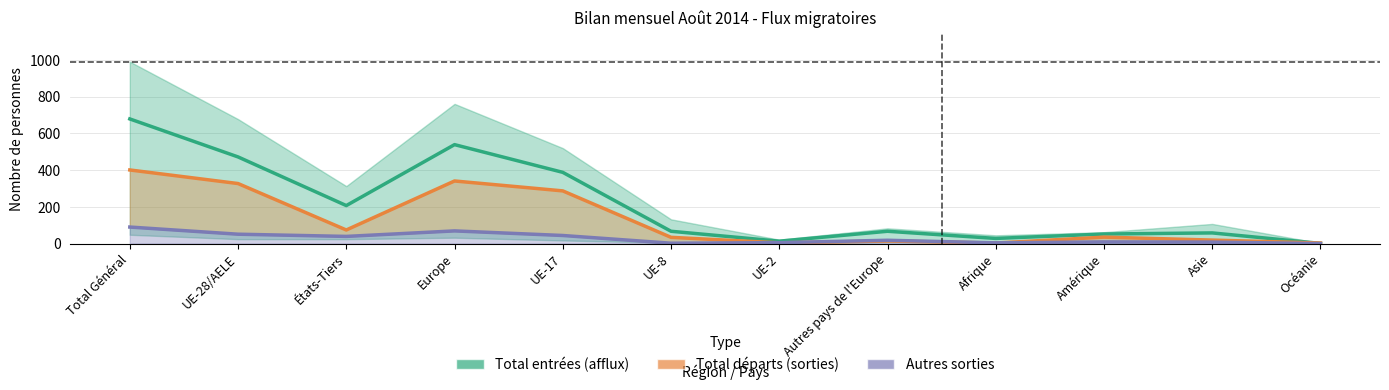

Where is Total départs (sorties) nearest to the value 202?

UE-17